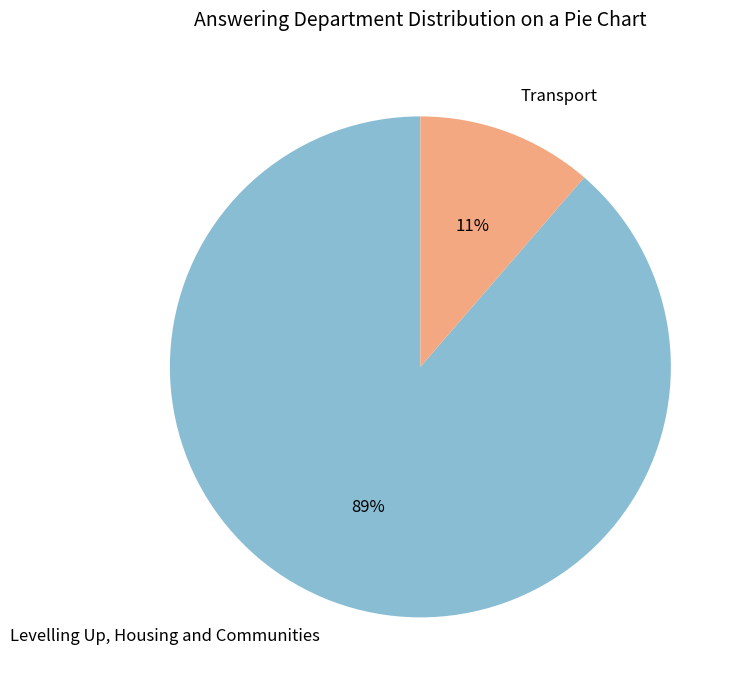

Which slice is the smallest?

Transport